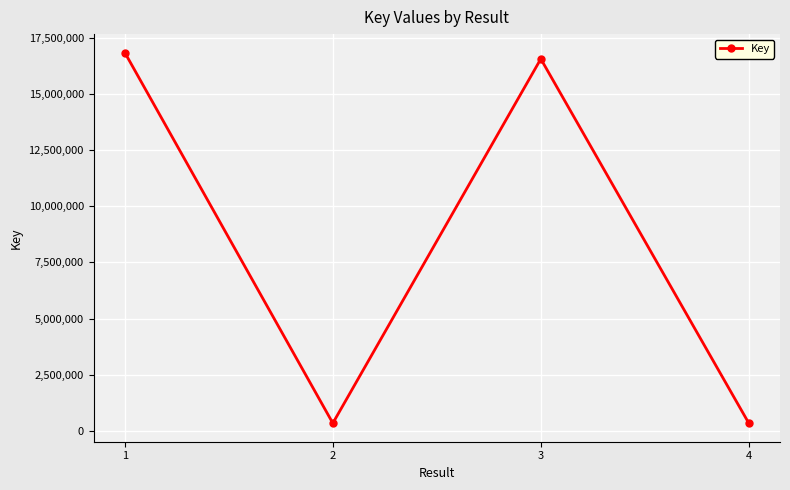

At which label does the data first exceed 16572037?

1